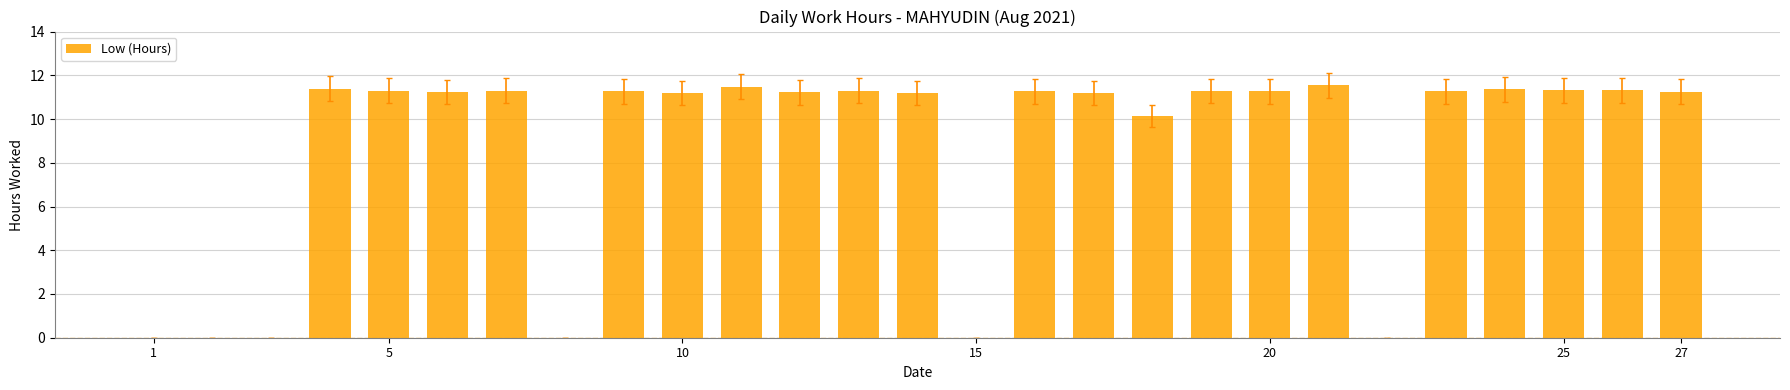

What is the greatest value displayed?

11.5